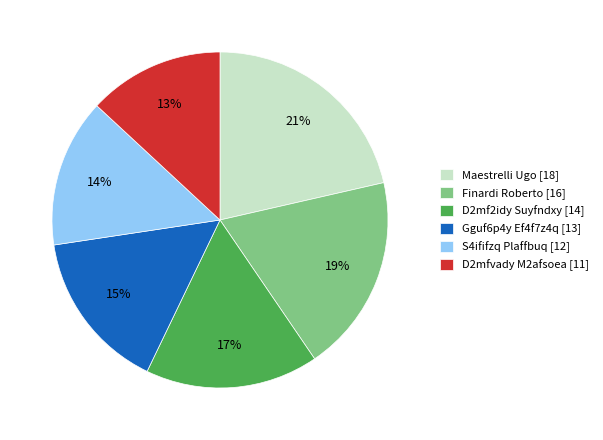

Rank the categories by value from highest to lowest.

Maestrelli Ugo [18], Finardi Roberto [16], D2mf2idy Suyfndxy [14], Gguf6p4y Ef4f7z4q [13], S4ififzq Plaffbuq [12], D2mfvady M2afsoea [11]